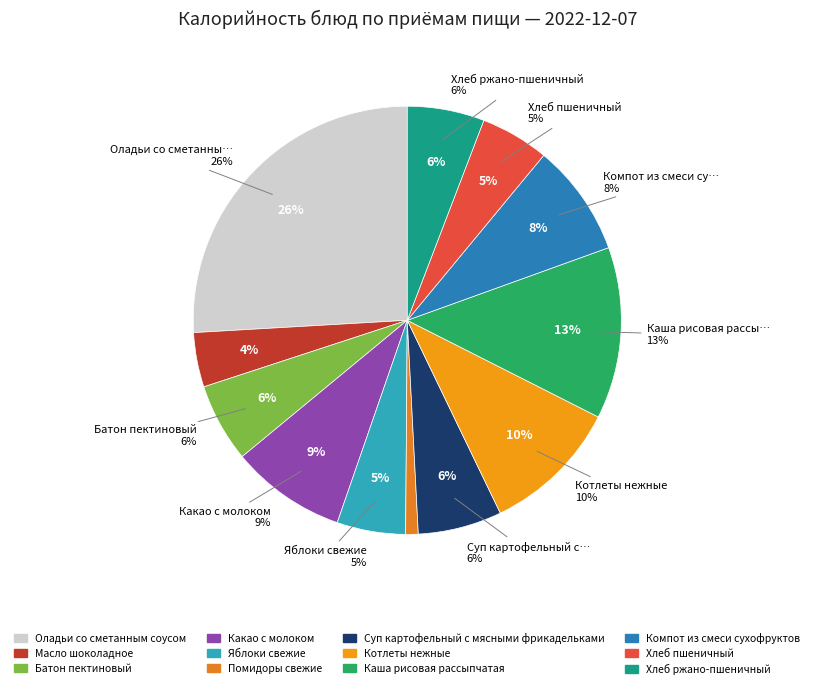

To the nearest percent, what is the combined percentage of Батон пектиновый and Яблоки свежие?

11%